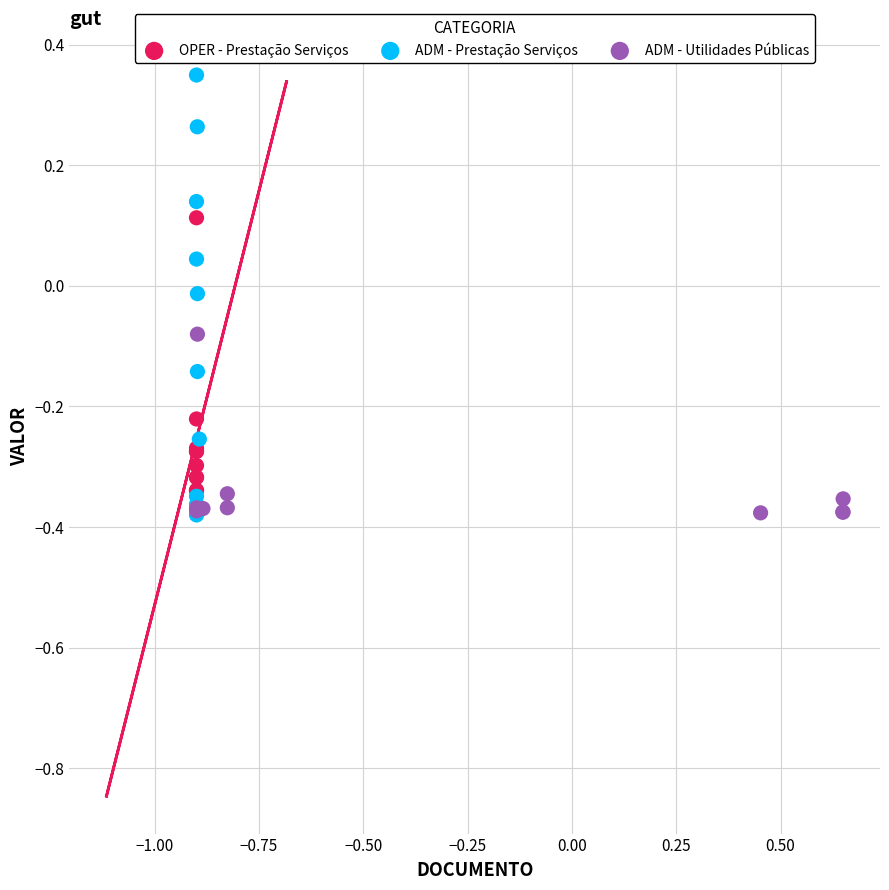

Which series has the widest spread of Y values?

ADM - Prestação Serviços